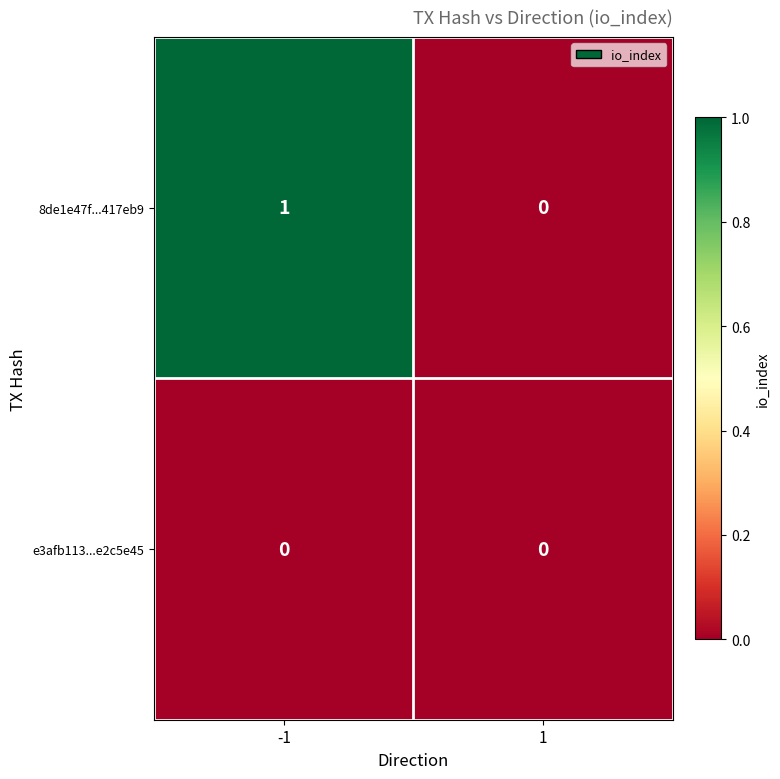

Which series has the largest total across all categories?

8de1e47f...417eb9